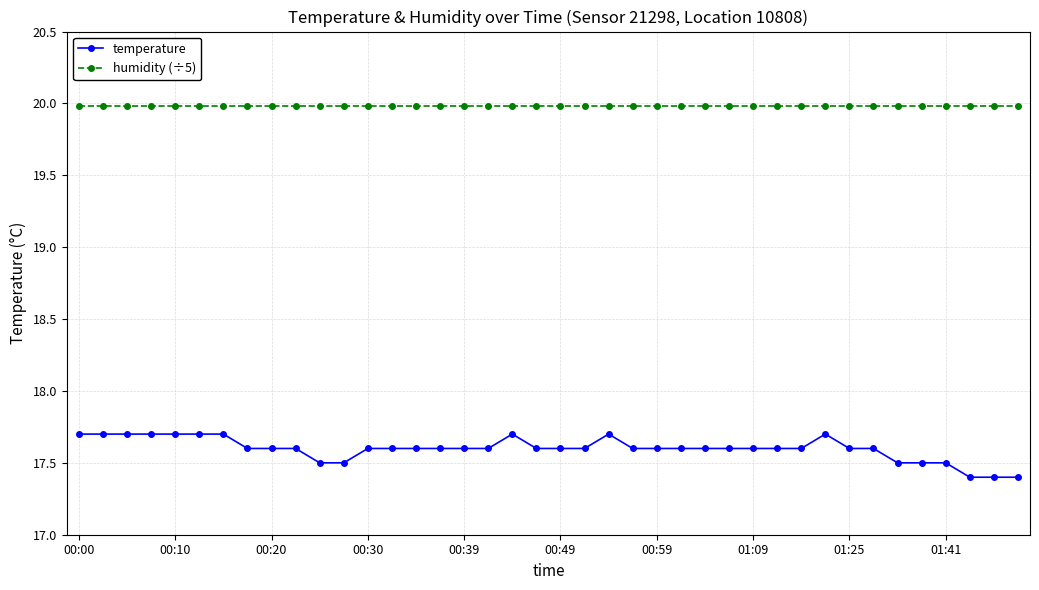

What are all the series names shown in the legend?

temperature, humidity (÷5)